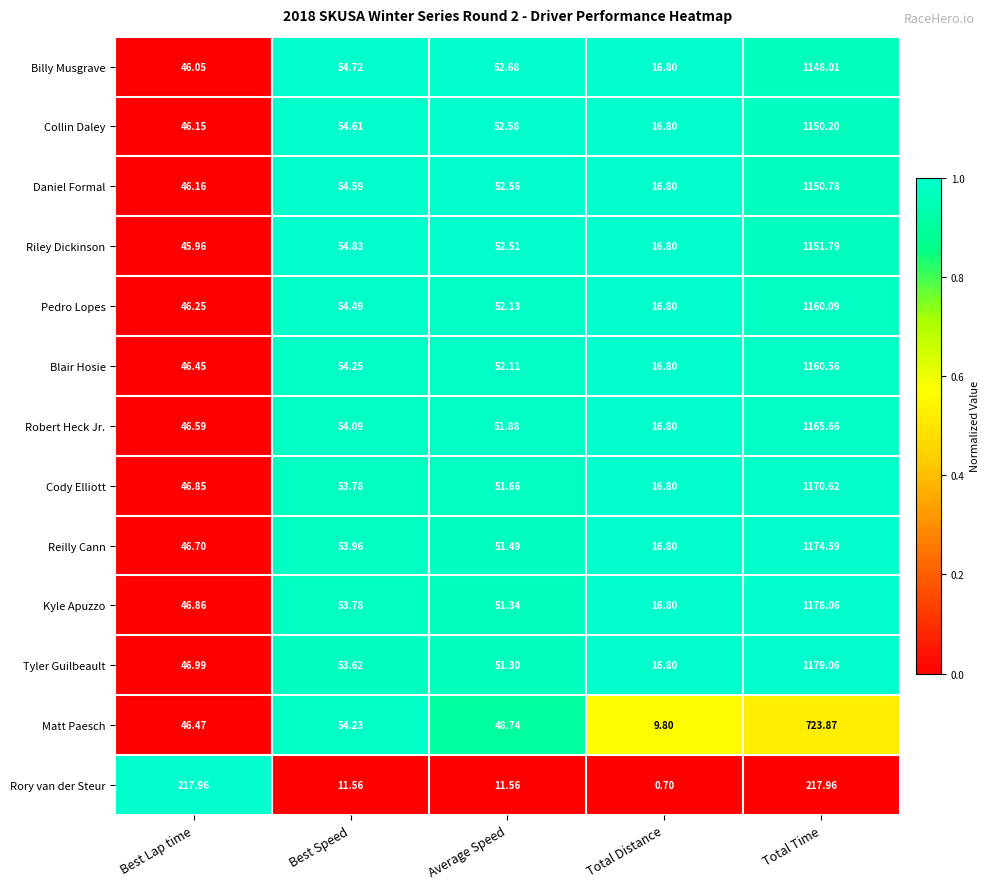

At Average Speed, list the series in order from largest to smallest.

Billy Musgrave, Collin Daley, Daniel Formal, Riley Dickinson, Pedro Lopes, Blair Hosie, Robert Heck Jr., Cody Elliott, Reilly Cann, Kyle Apuzzo, Tyler Guilbeault, Matt Paesch, Rory van der Steur